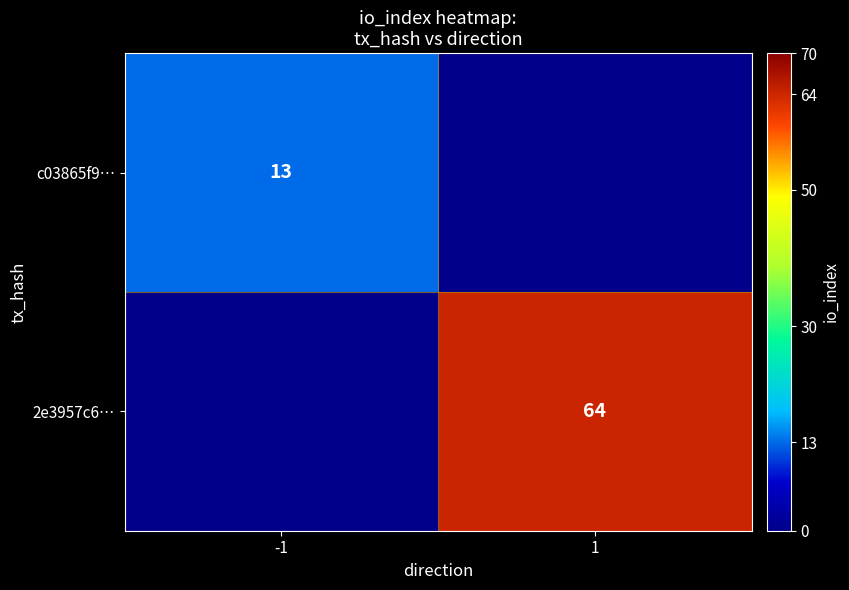

Is it true that c03865f9… equals 13 at -1?

True